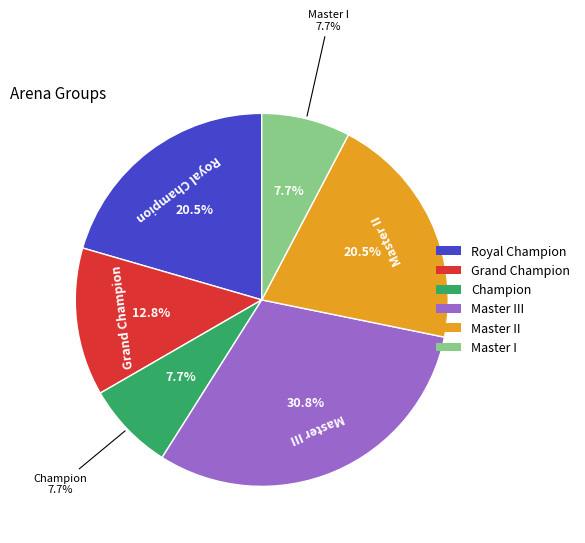

What is the largest slice in the pie chart?

Master III